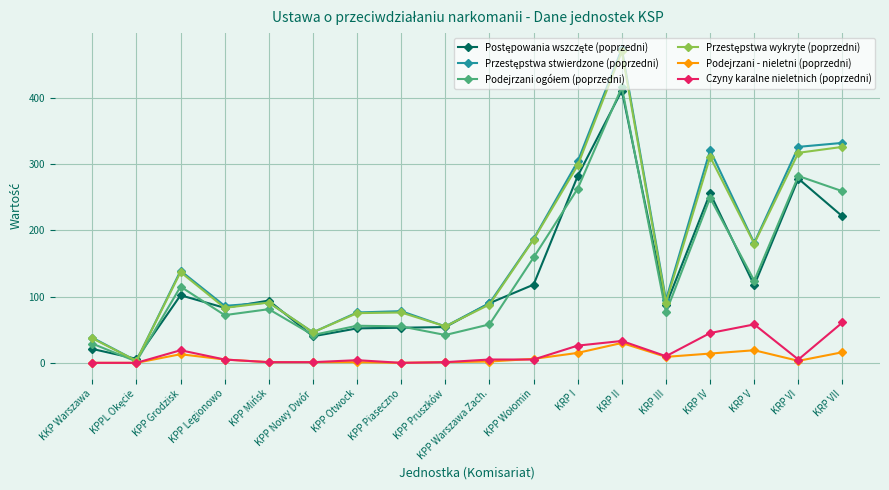

What is the label of the 1st point from the right?

KRP VII